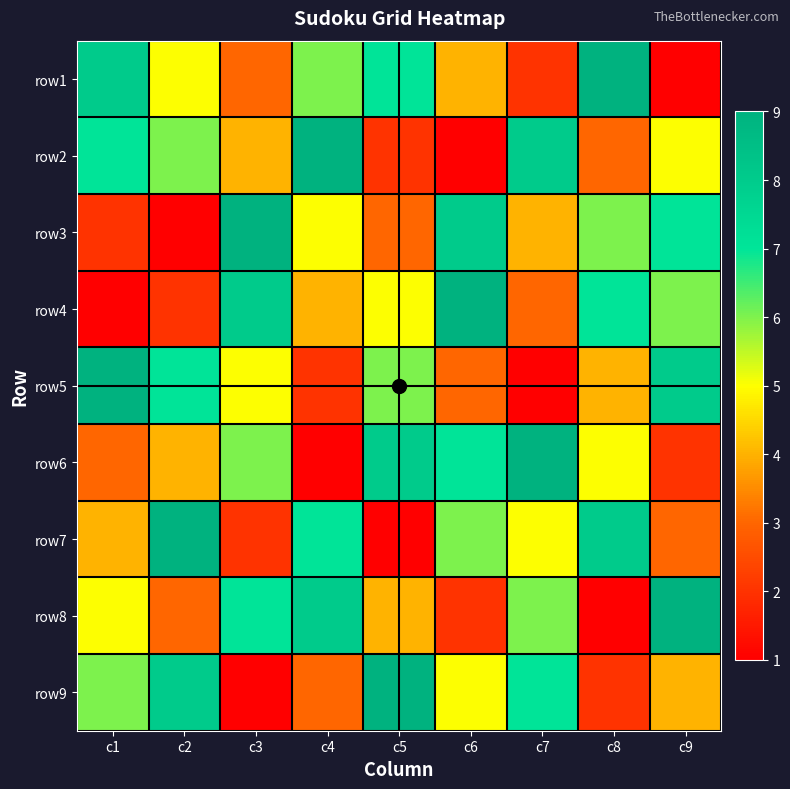

What is the total value across all series at c9?

45